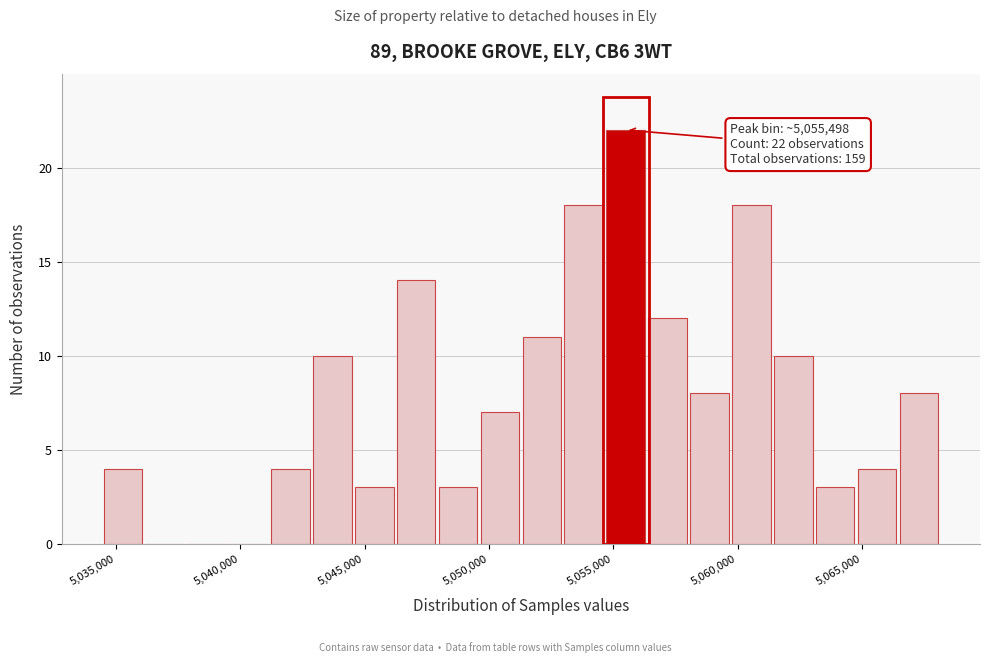

Read against the x-axis, roughly where is the centre of the tallest bar?

5055500